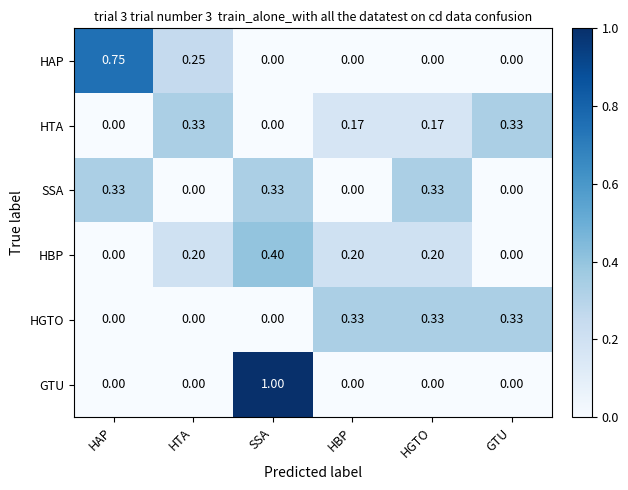

What is the total value across all series at HGTO?

1.0